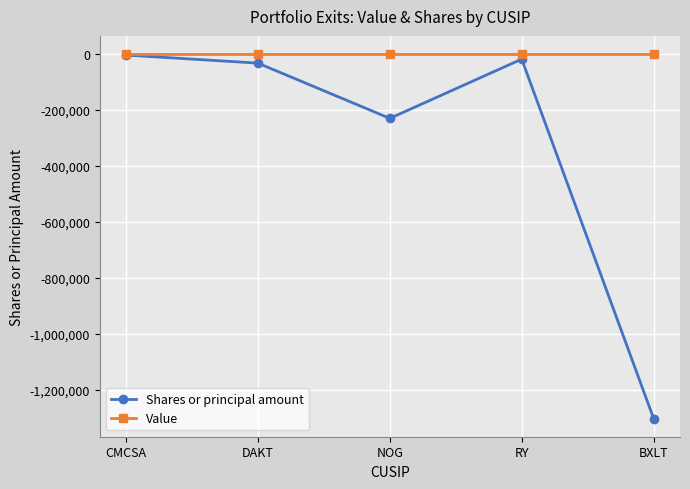

Which series has the largest range (max minus min)?

Shares or principal amount